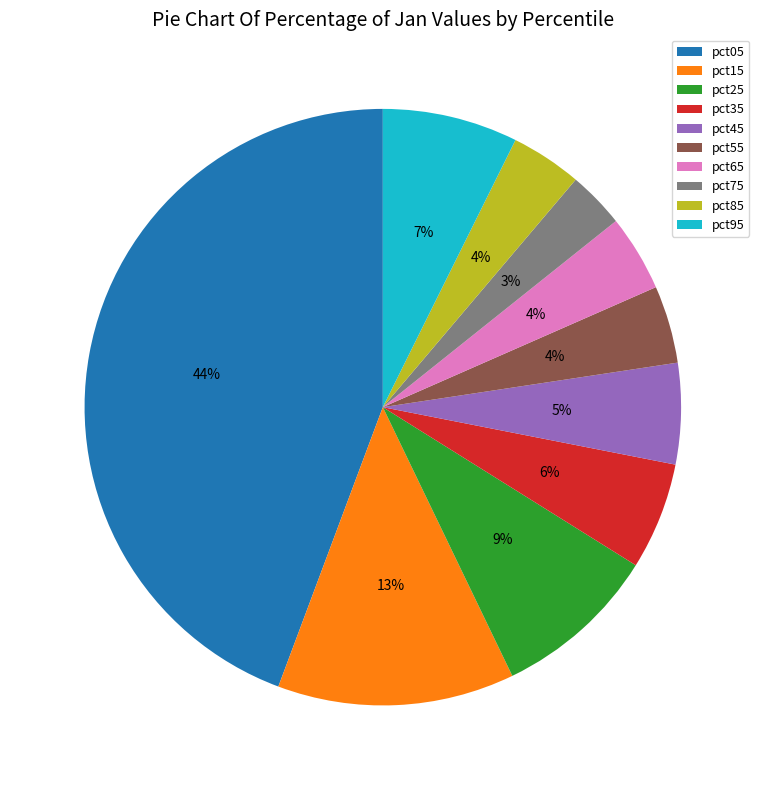

The pct05 slice represents 38% of the pie. True or false?

False